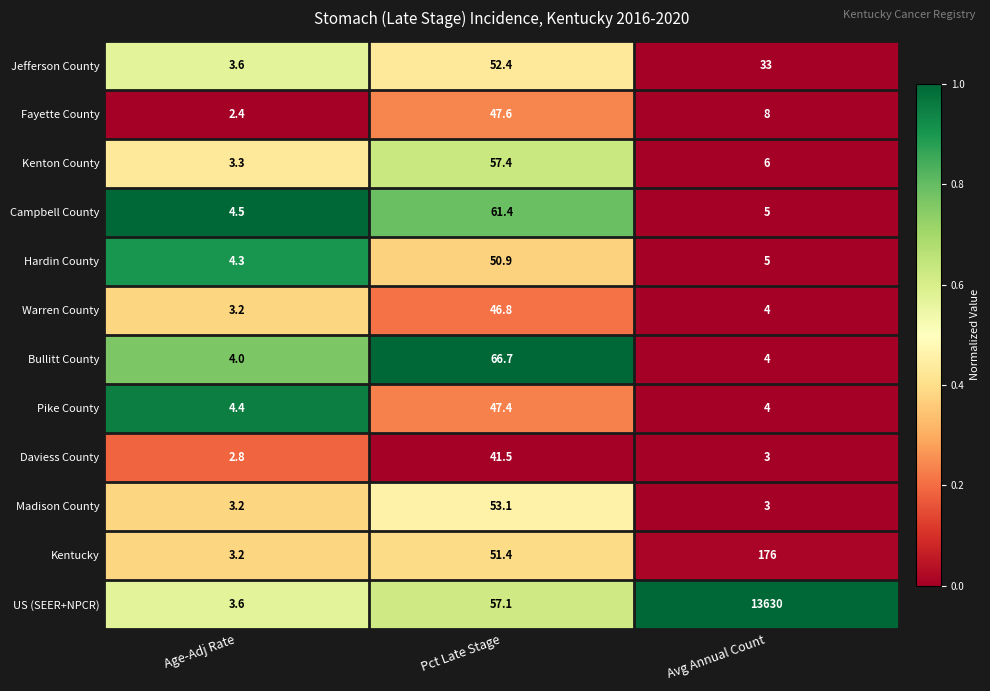

At which category is the sum across all series the highest?

Avg Annual Count